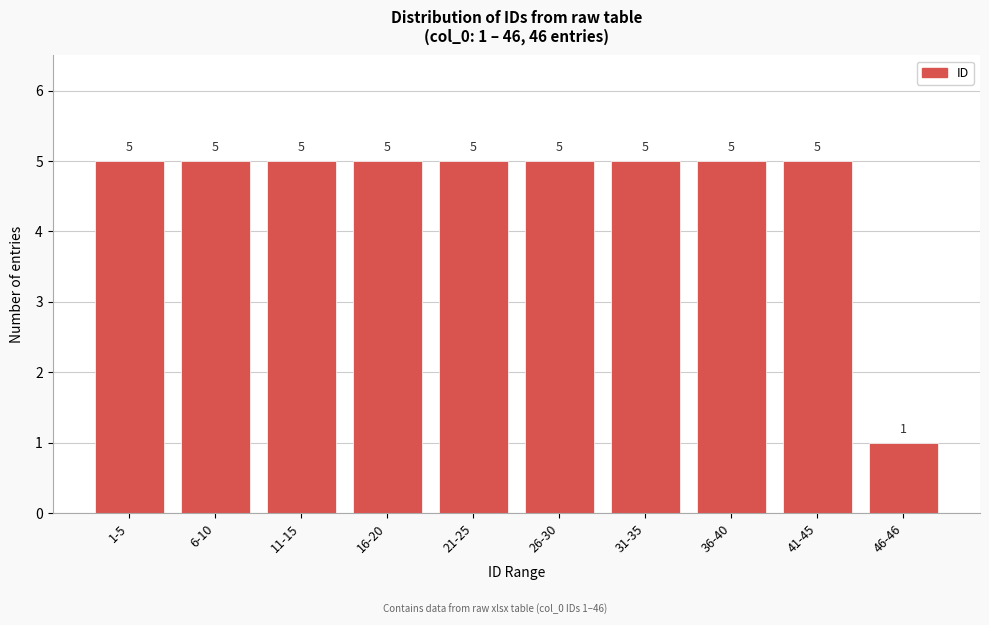

Reading left to right, what are all the values shown in this chart?

1-5=5	6-10=5	11-15=5	16-20=5	21-25=5	26-30=5	31-35=5	36-40=5	41-45=5	46-46=1